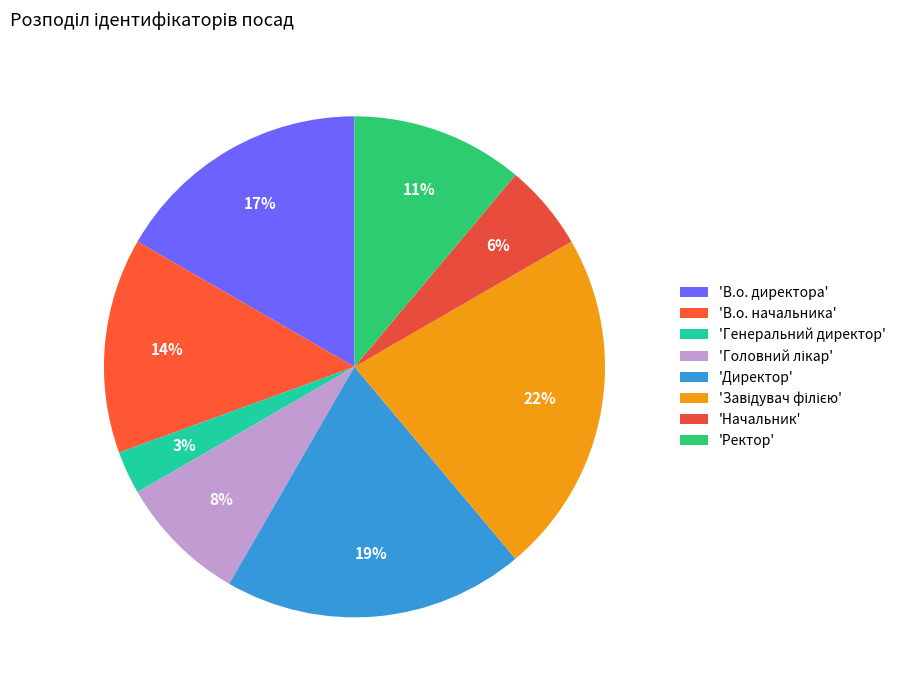

Does any single category account for the majority?

No